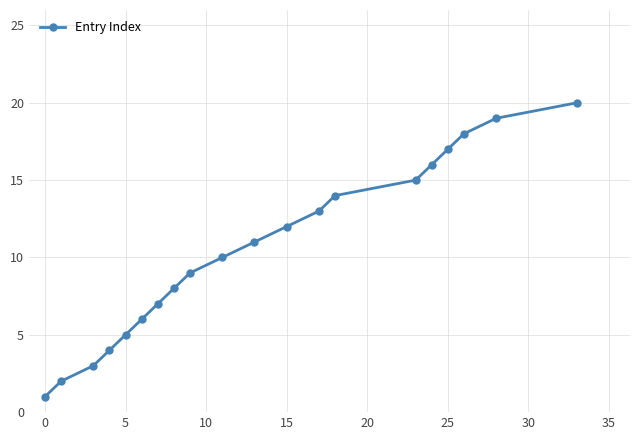

What is the value of the 2nd point from the left?

2